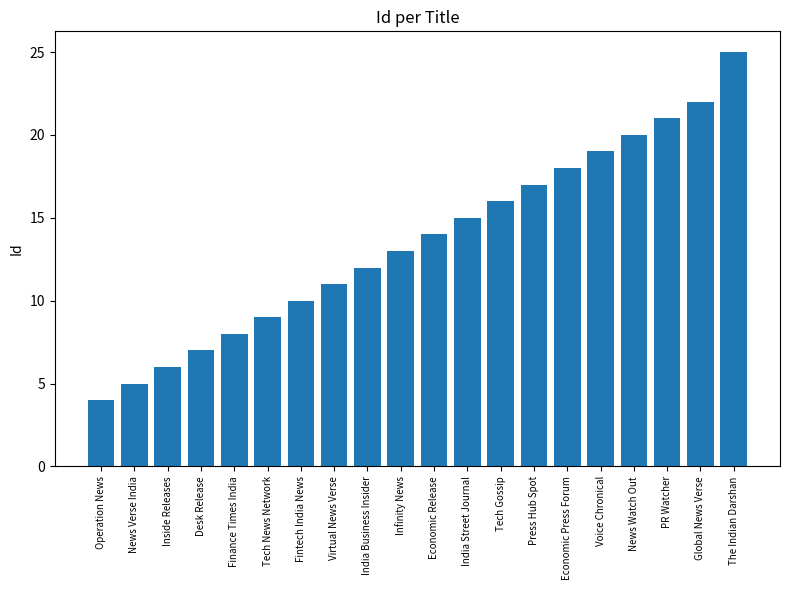

What is the difference between the maximum and minimum values?

21